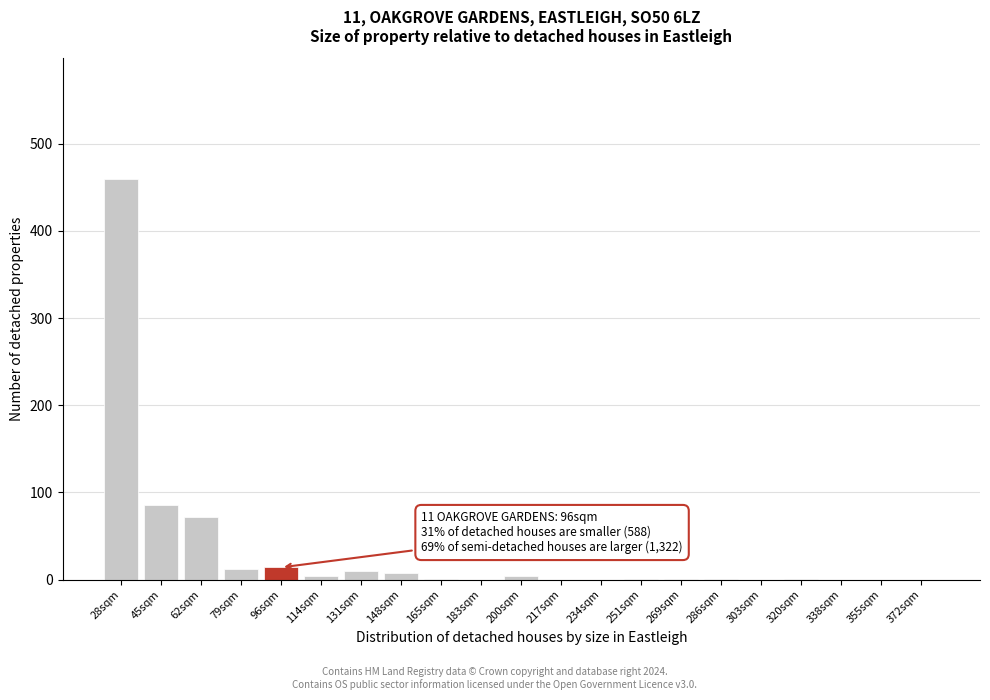

What is the greatest value displayed?

460